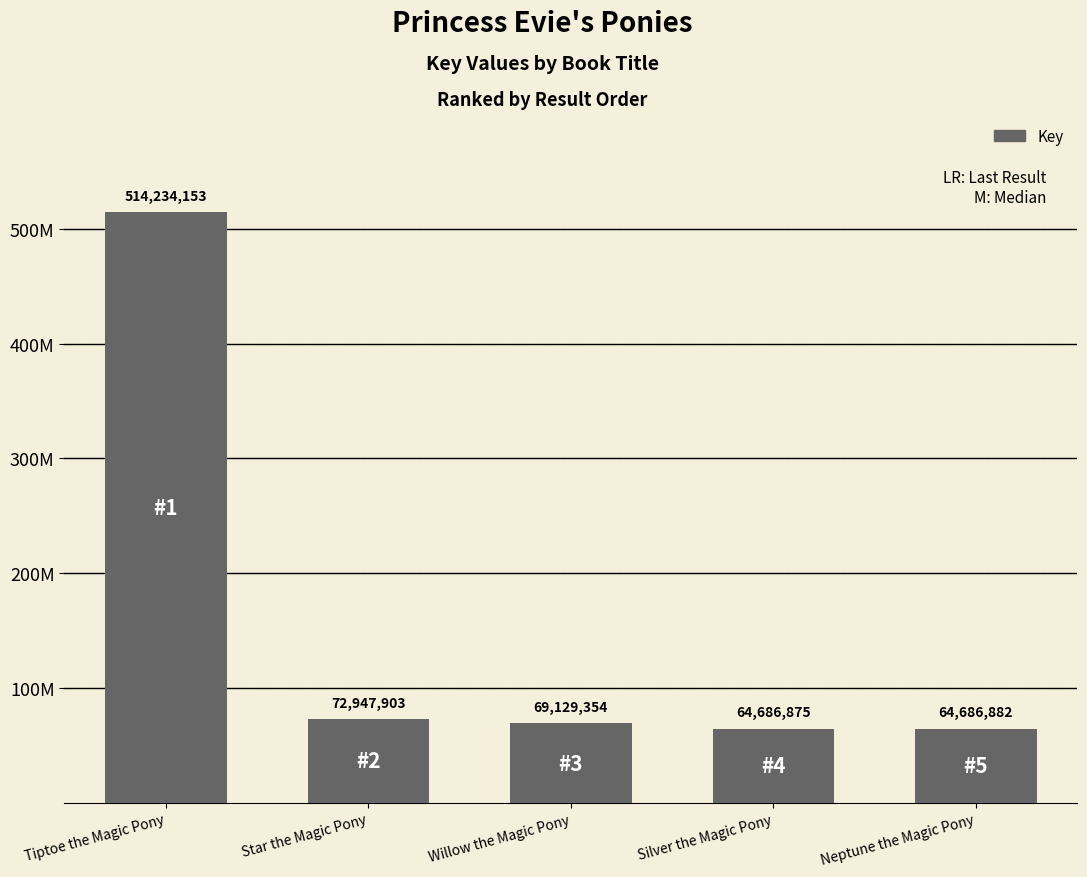

Does the chart contain stacked bars?

No